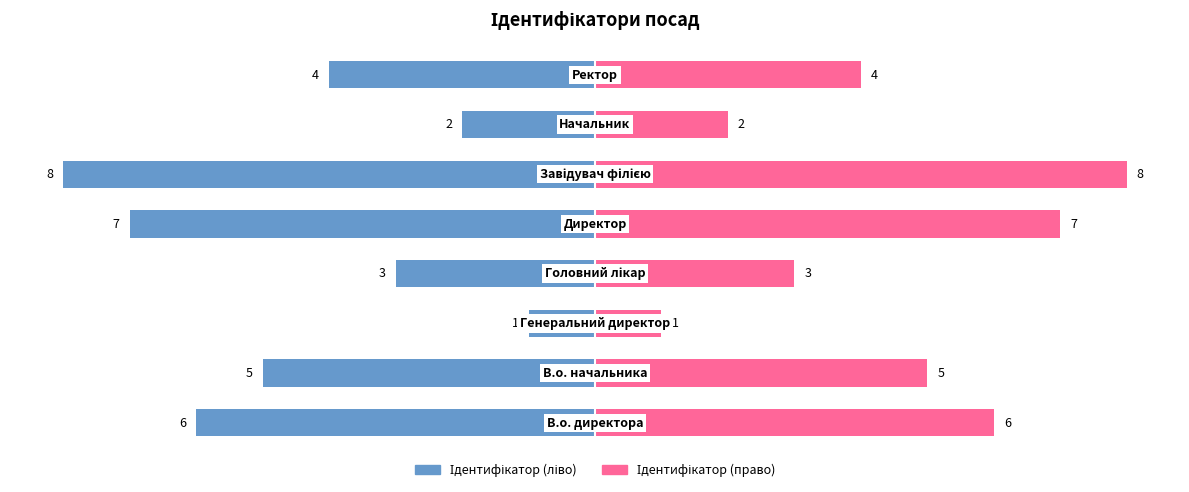

The Ідентифікатор (ліво) series shows -1 at −6. True or false?

True